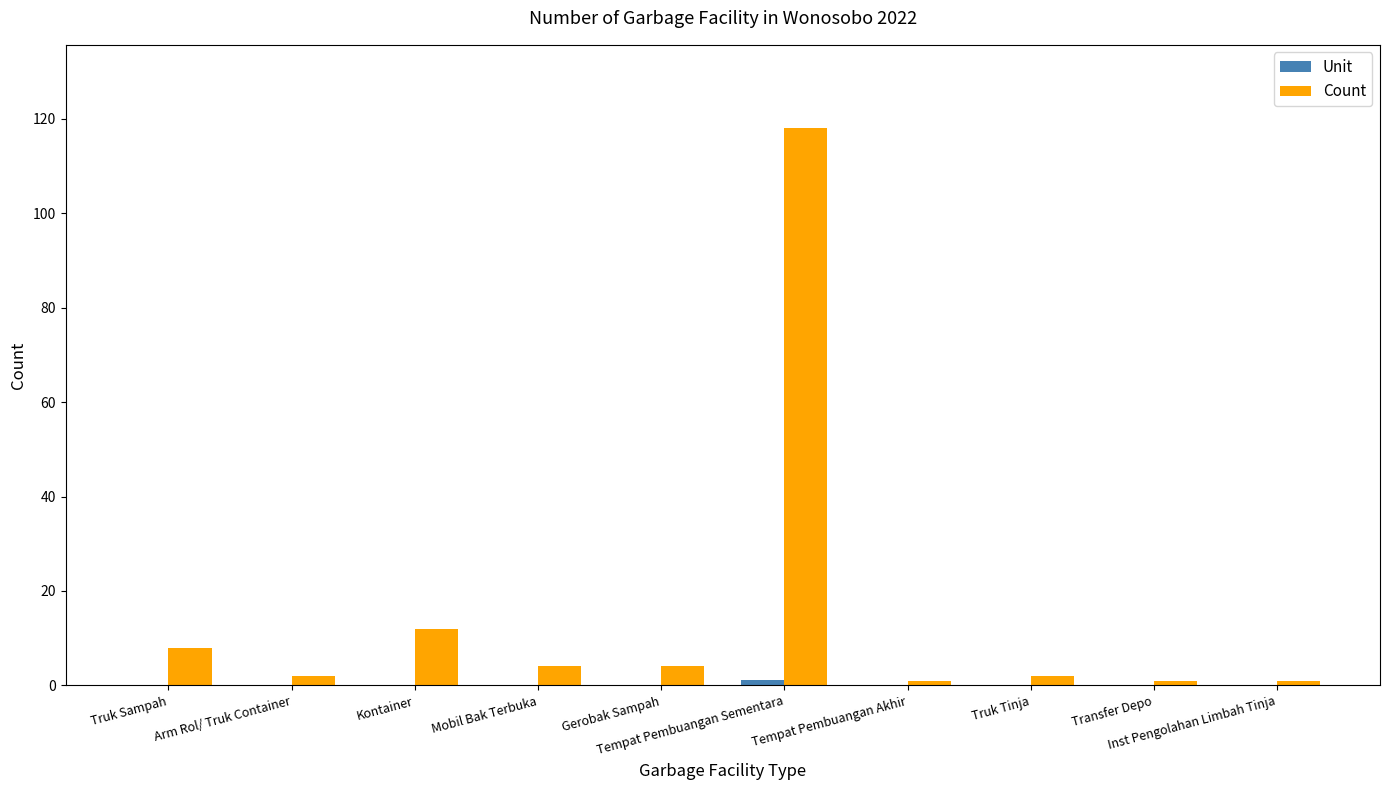

What is the maximum value shown in the chart?

118.0